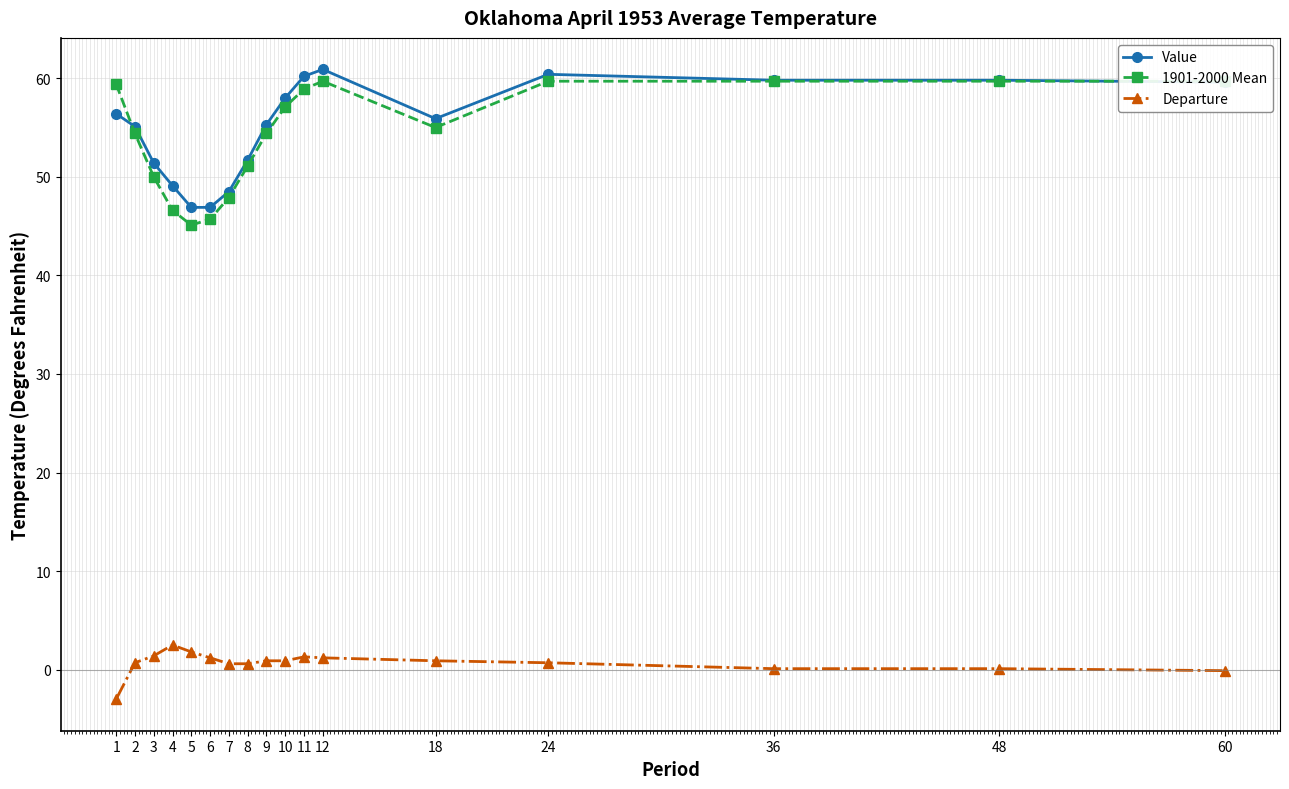

At how many categories does at least one series exceed 31?

17